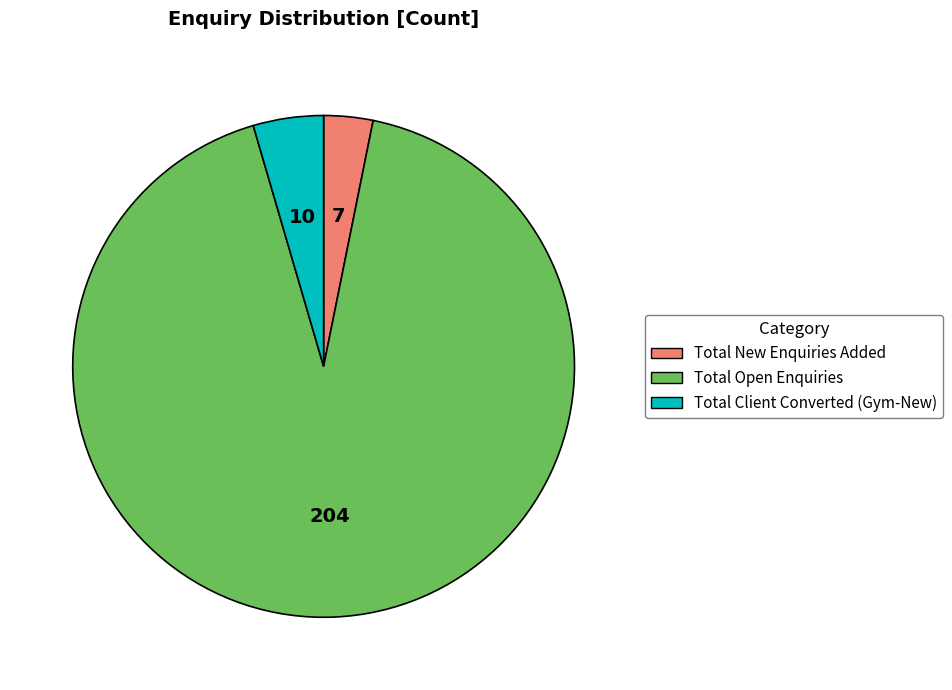

Is there a majority slice in this chart?

Yes